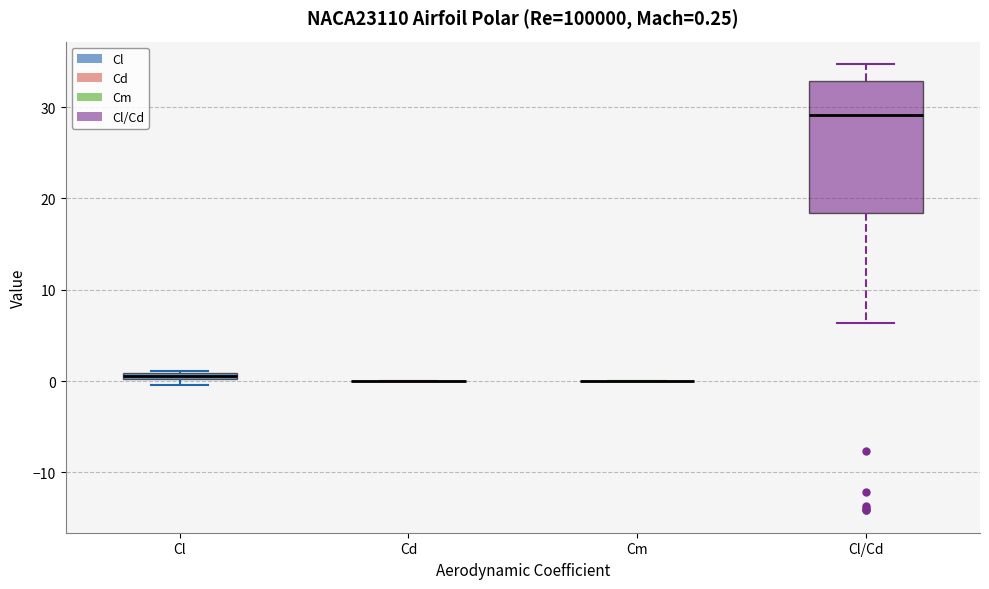

Comparing the boxes themselves (not the whiskers), which one is the tallest?

Cl/Cd